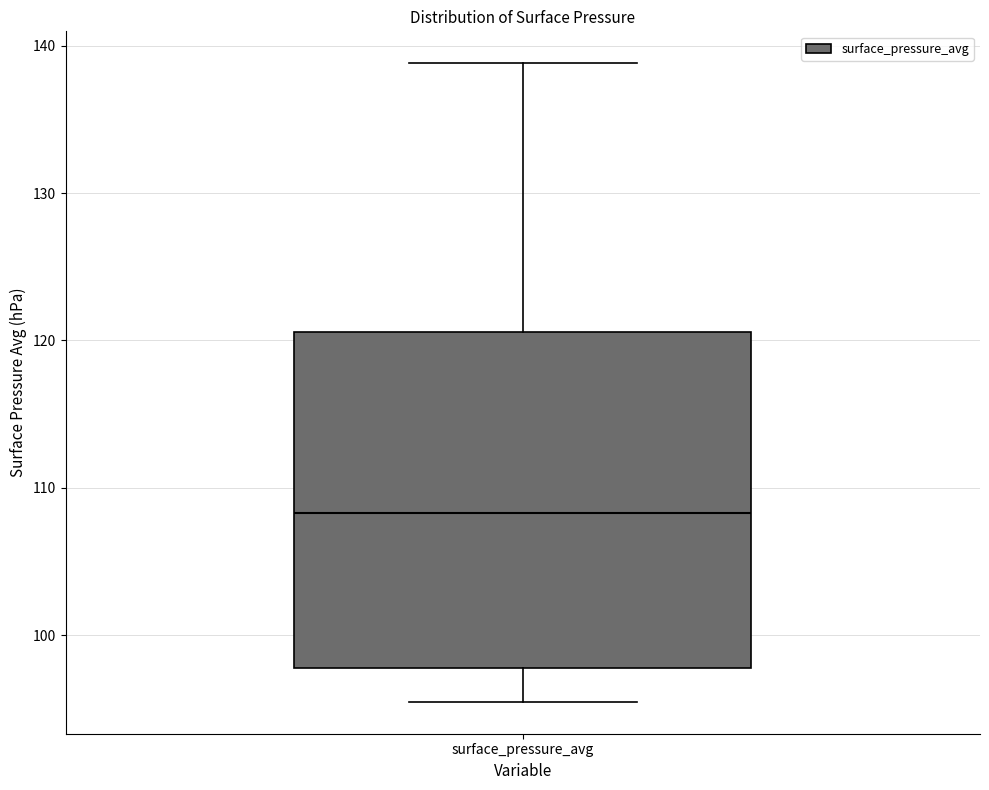

Where does the upper whisker of the box for surface_pressure_avg end on the y-axis? The values are not printed on the chart, so give them approximately, as read against the axis.

139